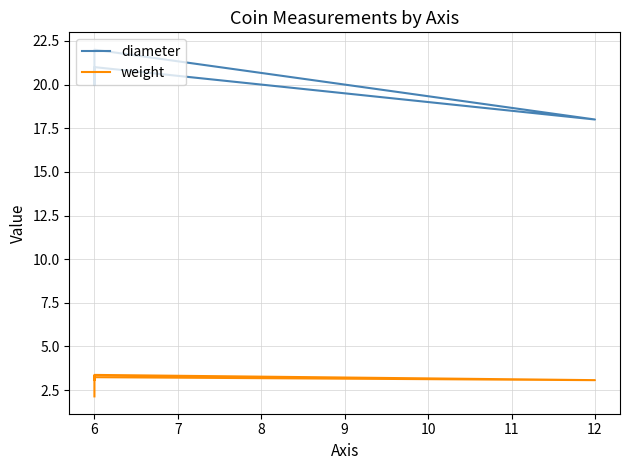

What is the highest value of the diameter series?

22.0